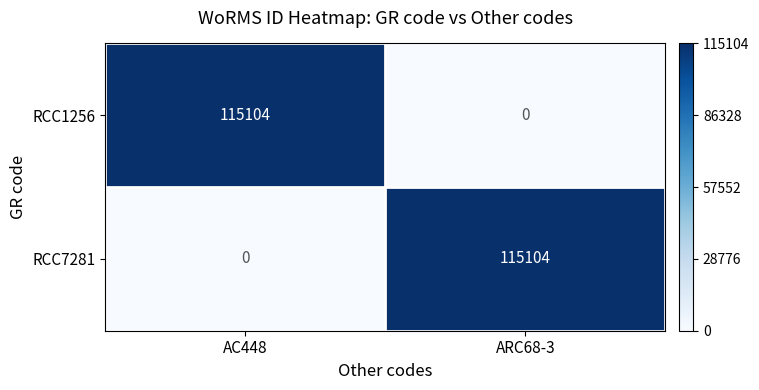

The RCC1256 series shows 177679 at AC448. True or false?

False